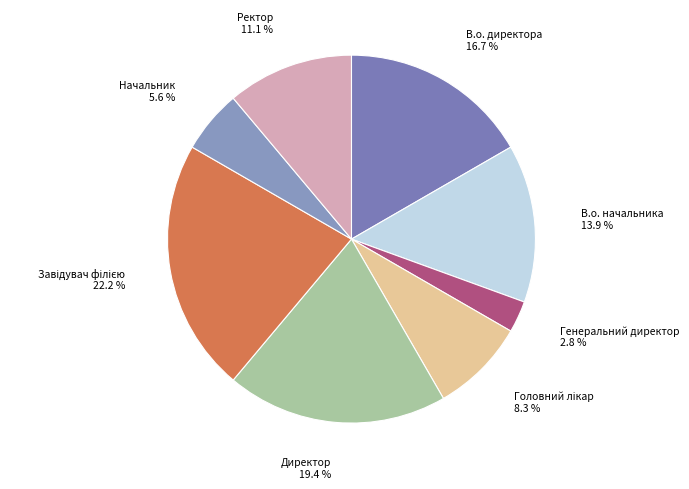

How many slices are in this pie chart?

8